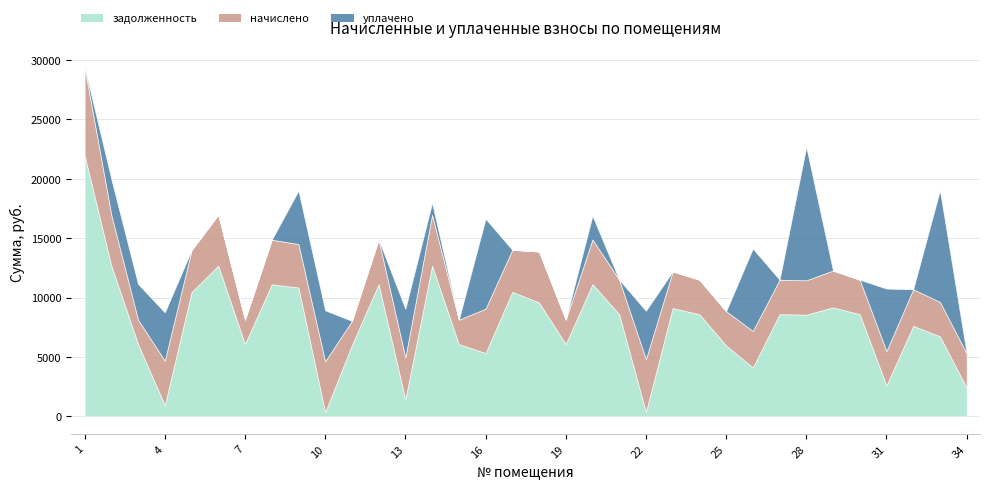

After their last crossing, which series has the higher values: уплачено or начислено?

начислено